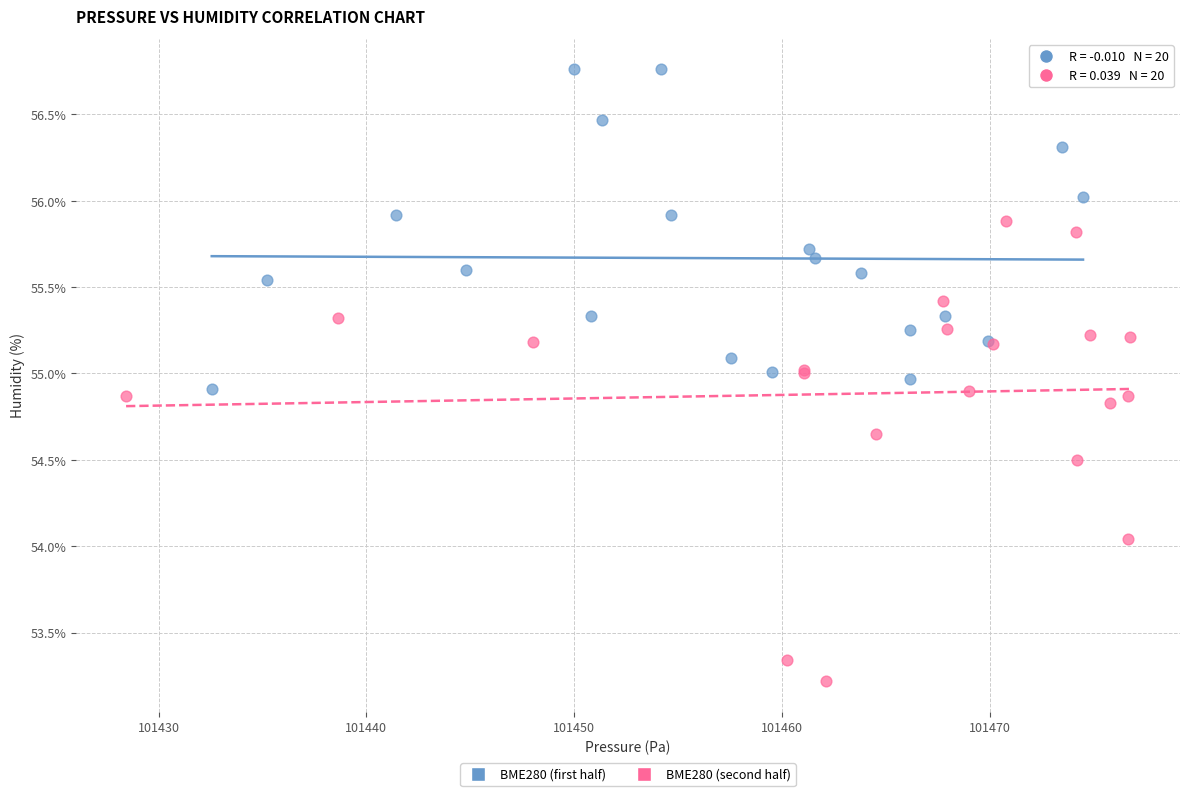

Which series has the widest spread of Y values?

BME280 (second half)